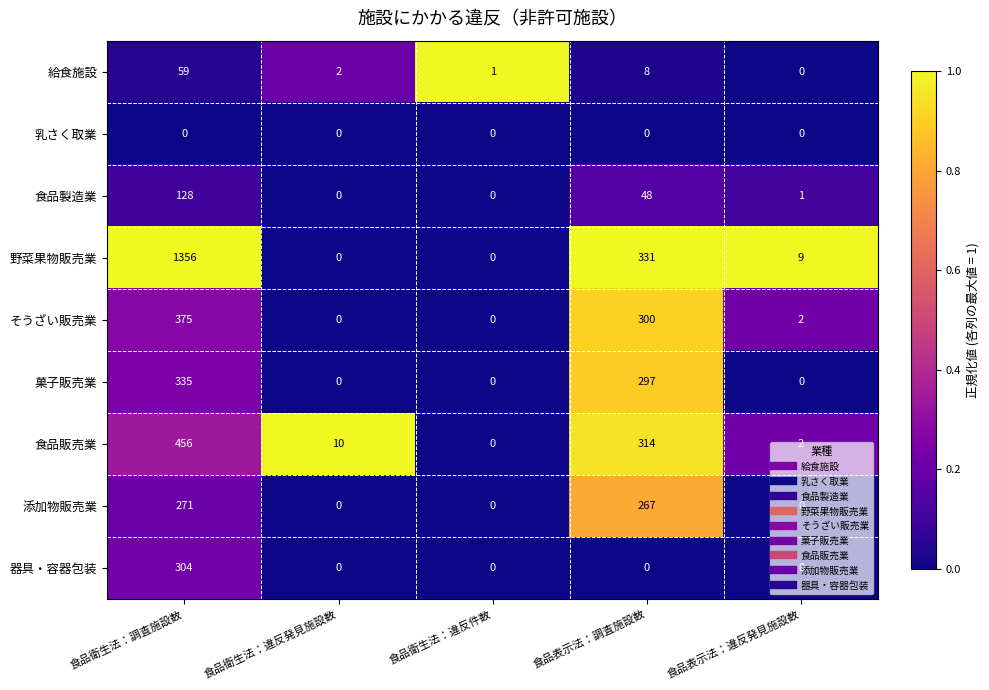

What is the average value of the そうざい販売業 series?

135